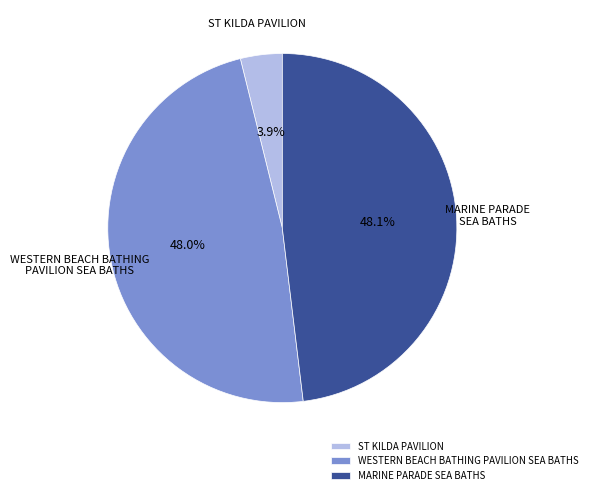

Between ST KILDA PAVILION and MARINE PARADE SEA BATHS, which is larger?

MARINE PARADE SEA BATHS